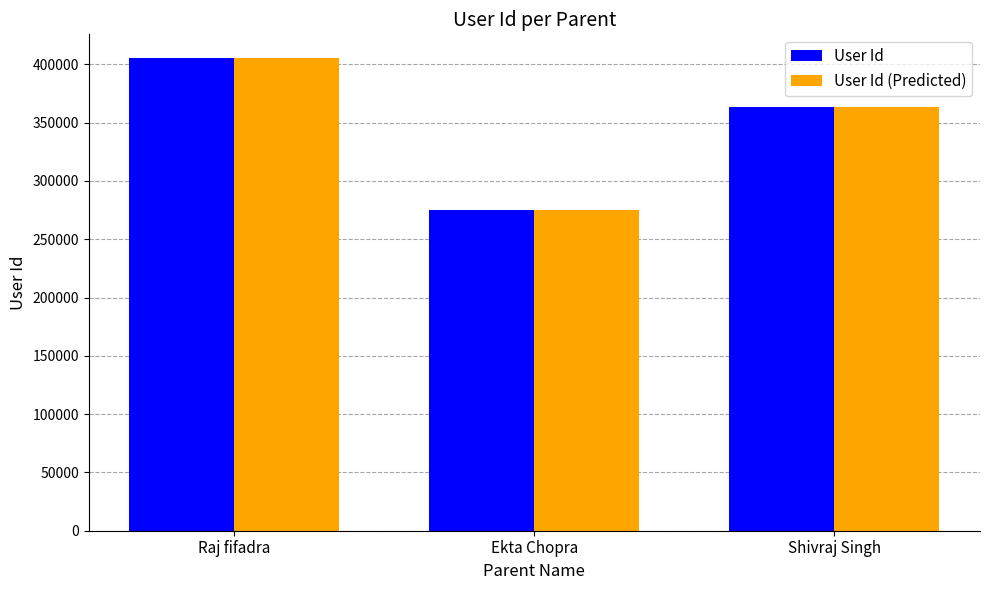

Rank the categories by User Id (Predicted) value from lowest to highest.

Ekta Chopra, Shivraj Singh, Raj fifadra